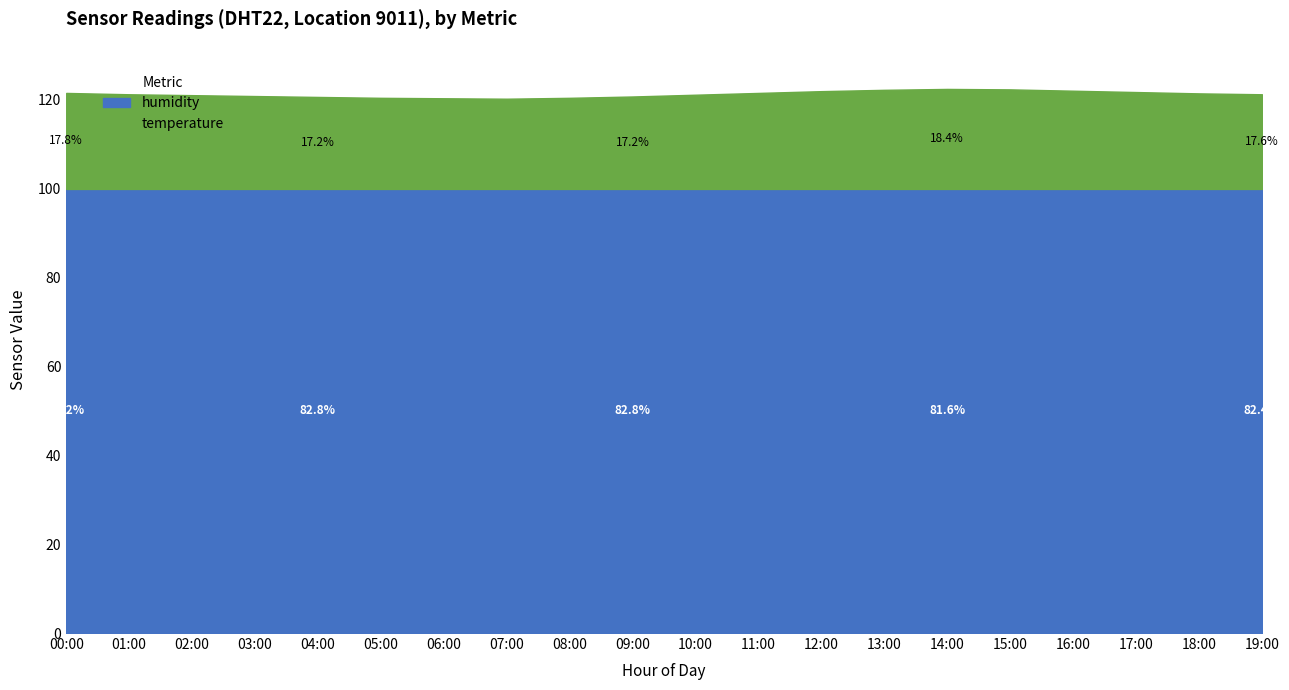

True or false: temperature and humidity cross at least once.

False